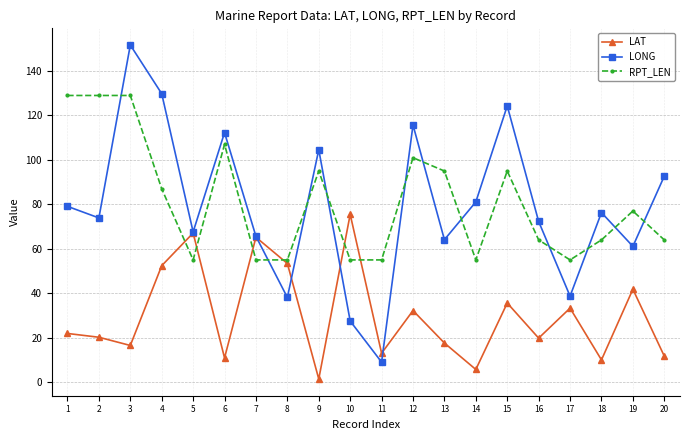

At which label does LAT first exceed 21?

1